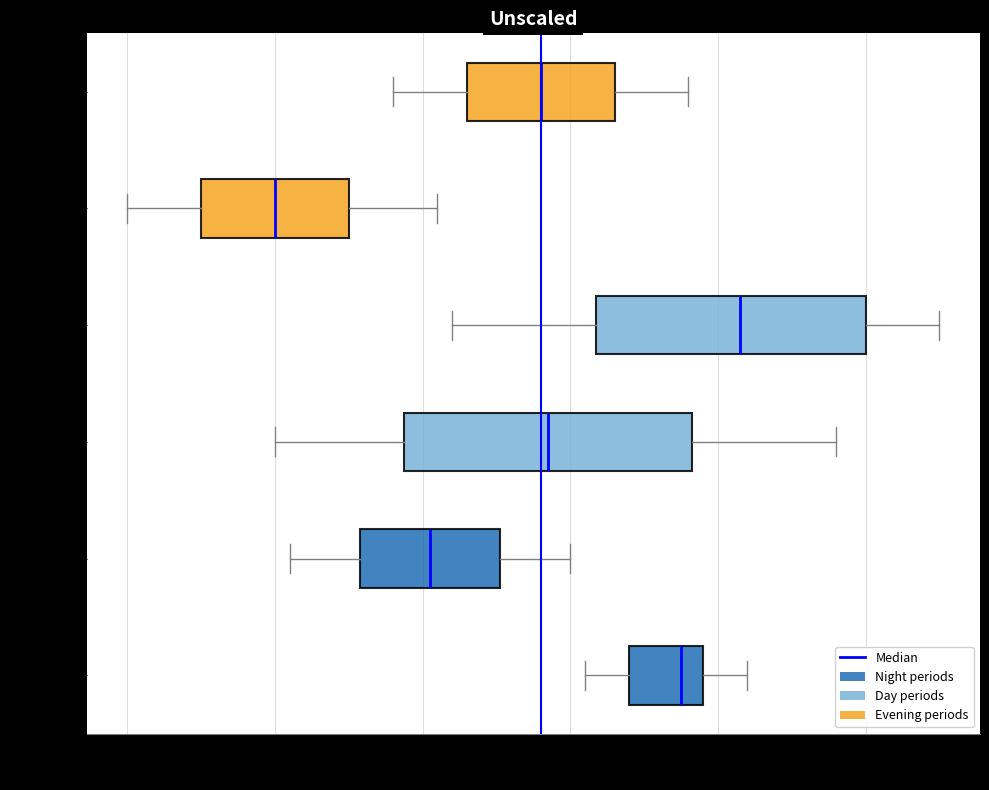

Reading bottom to top, read every box against the x-axis: the position of its median line, the range the box covers, and the ends of its whiskers. The values are not printed on the chart, so give them approximately, as read against the axis.

00:00-03:59: median 21.88, box 21.84 to 21.89, whiskers 21.81 to 21.92
04:00-07:59: median 21.71, box 21.66 to 21.75, whiskers 21.61 to 21.80
08:00-11:59: median 21.79, box 21.69 to 21.88, whiskers 21.60 to 21.98
12:00-15:59: median 21.92, box 21.82 to 22.00, whiskers 21.72 to 22.05
16:00-19:59: median 21.60, box 21.55 to 21.65, whiskers 21.50 to 21.71
20:00-23:59: median 21.78, box 21.73 to 21.83, whiskers 21.68 to 21.88